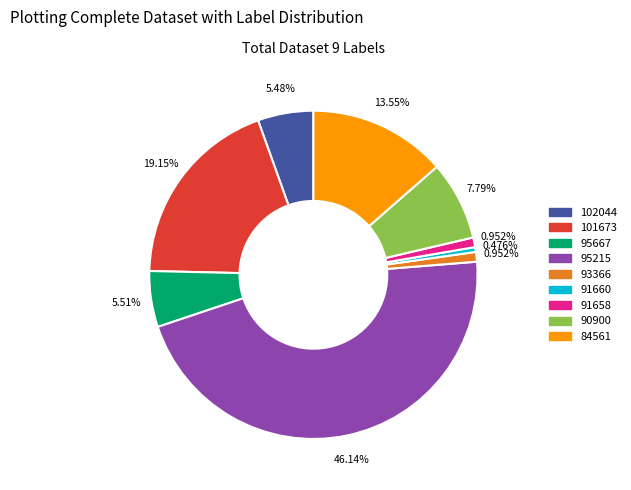

Approximately how many times larger is the value at 84561 compared to 95667?

2.5